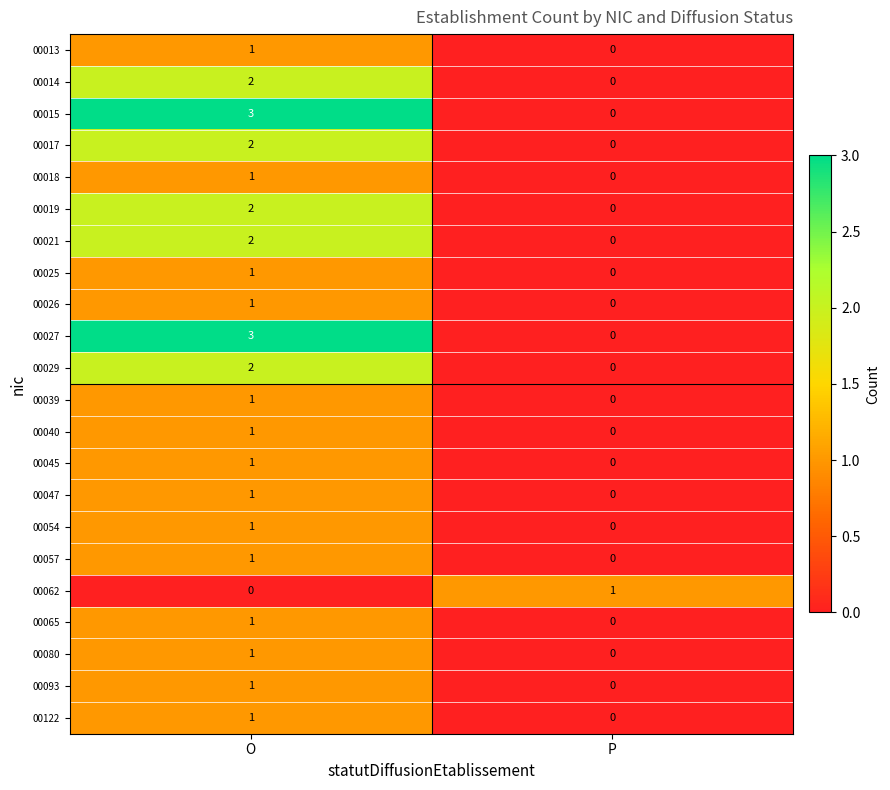

List the labels in order of 00019 value, smallest first.

P, O